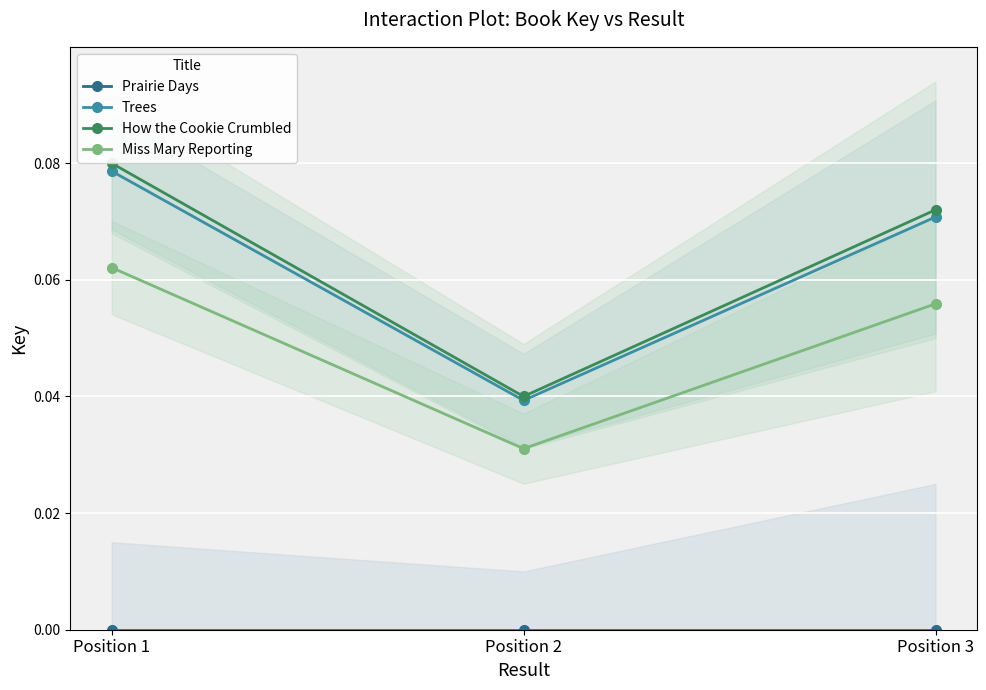

Which series has the largest range (max minus min)?

How the Cookie Crumbled